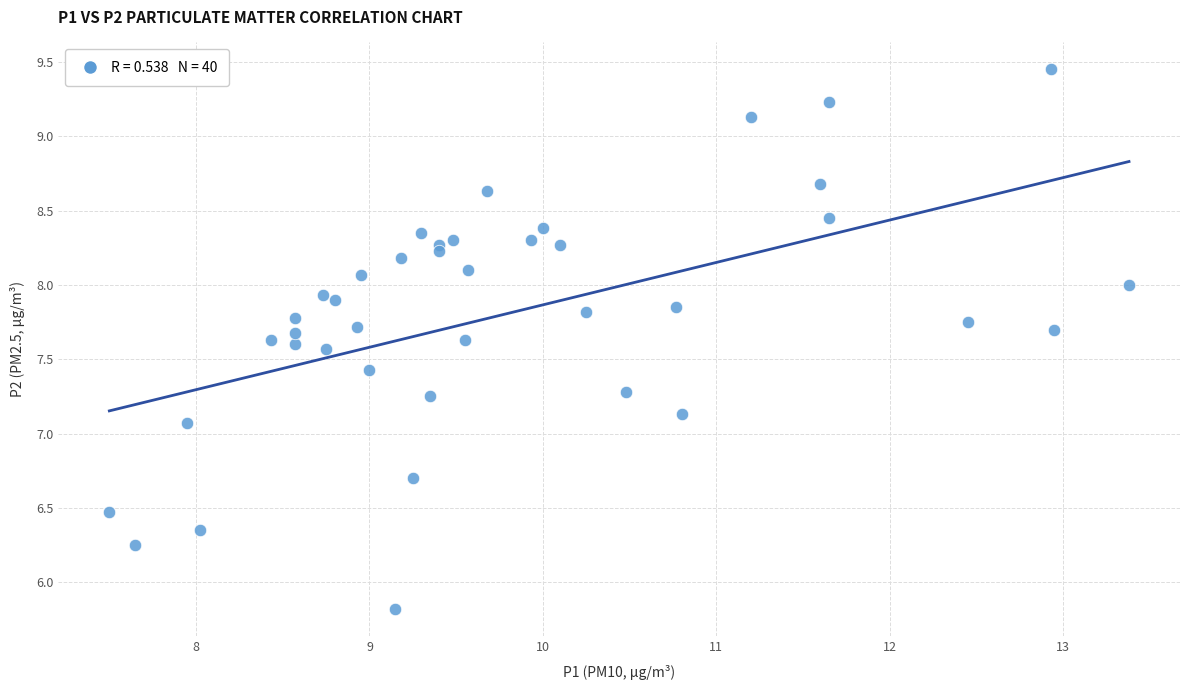

What is the range of Y values (max minus min)?

3.6